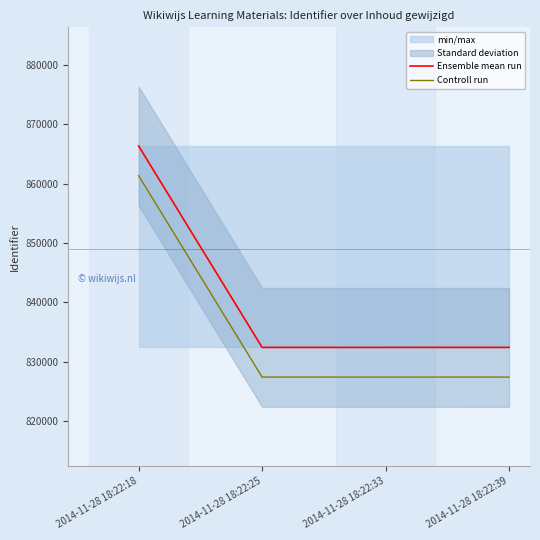

How many values in the Controll run series are below 827406?

2